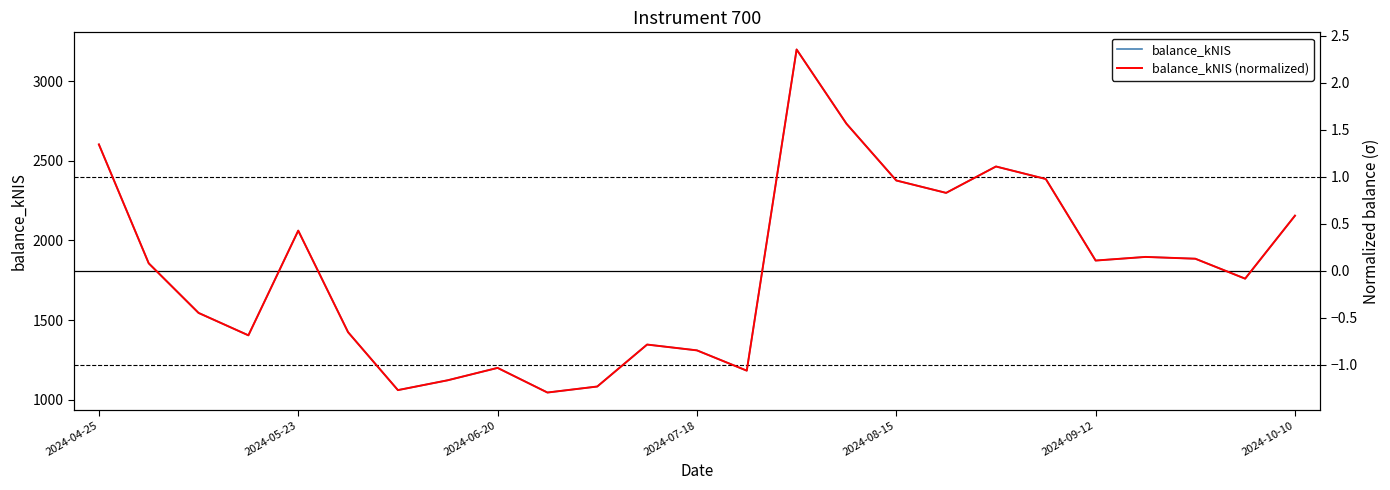

What is the highest value of the balance_kNIS series?

3200.4